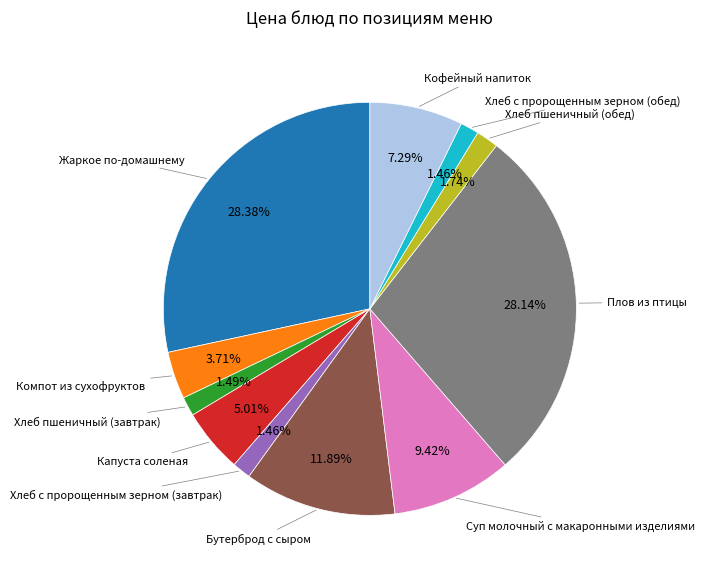

Does any single category account for the majority?

No